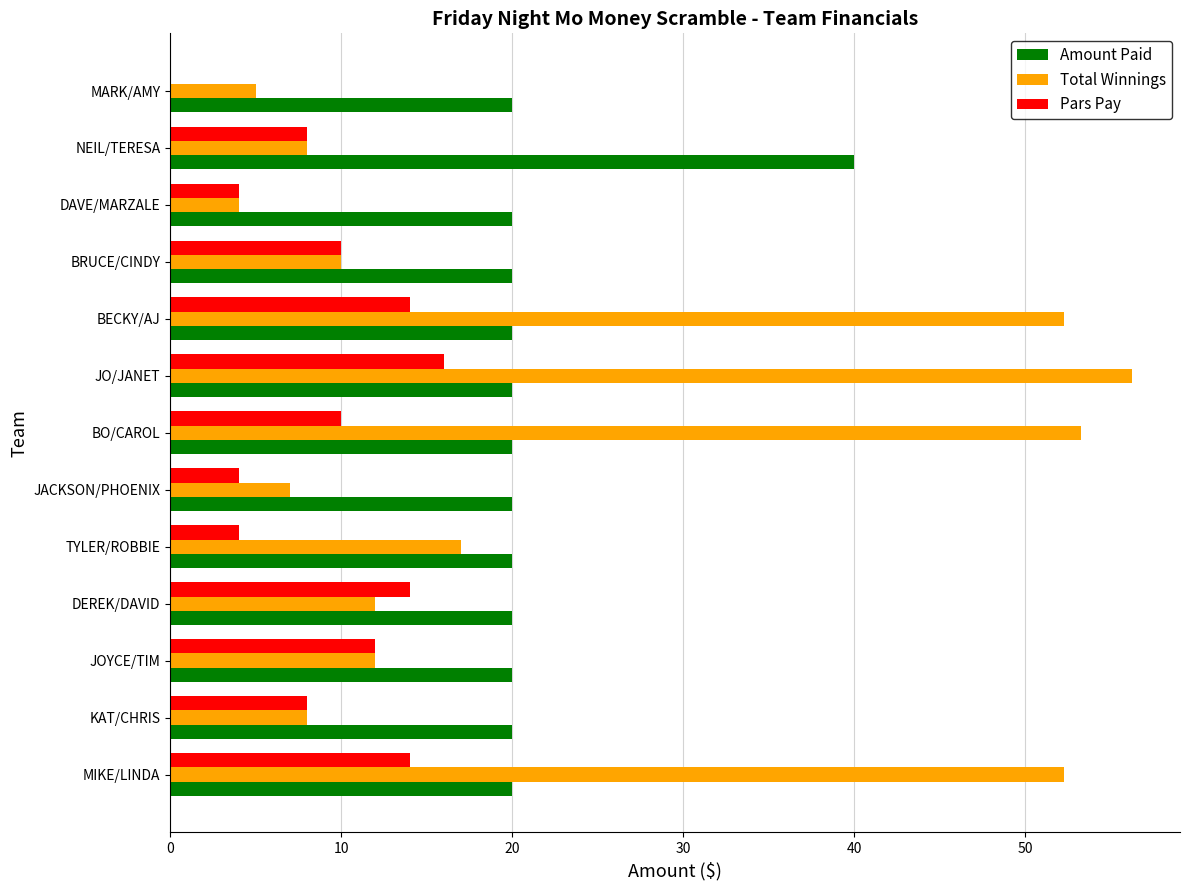

Which series changed the most between BRUCE/CINDY and MARK/AMY?

Pars Pay